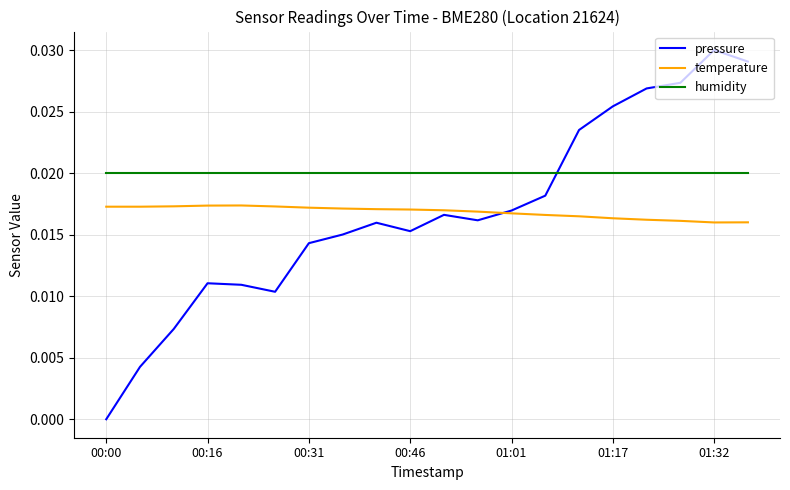

Rank the series by their maximum value, from highest to lowest.

pressure, humidity, temperature